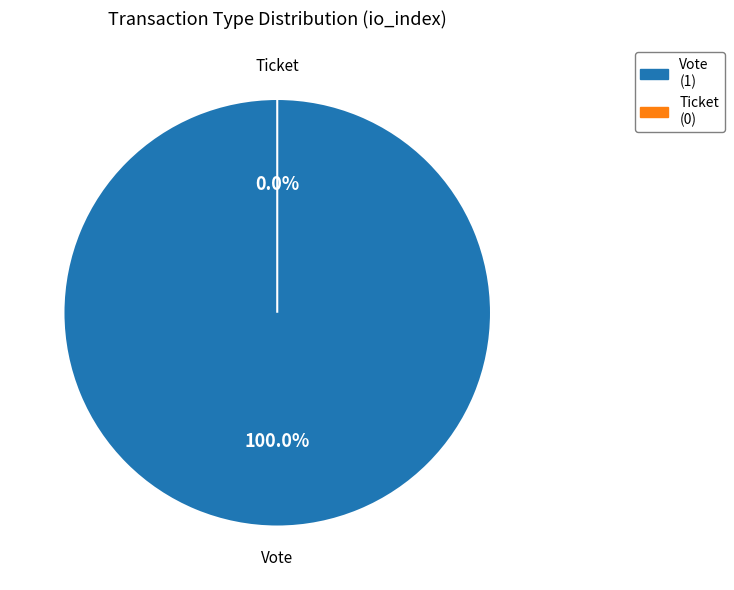

How many slices are in this pie chart?

2